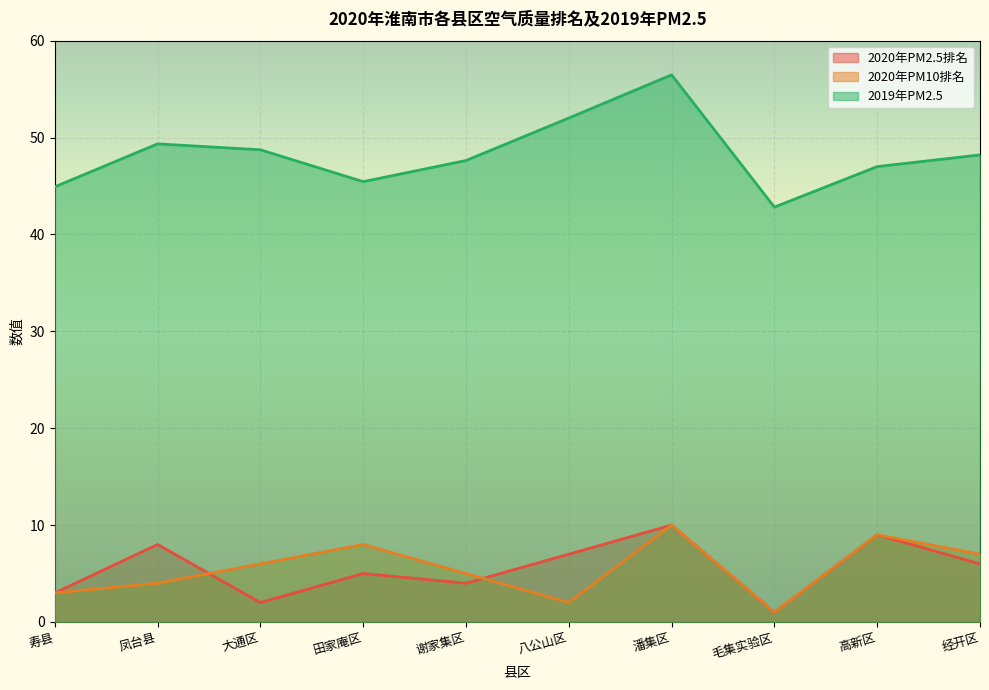

Which has a higher value, 毛集实验区 or 高新区?

高新区